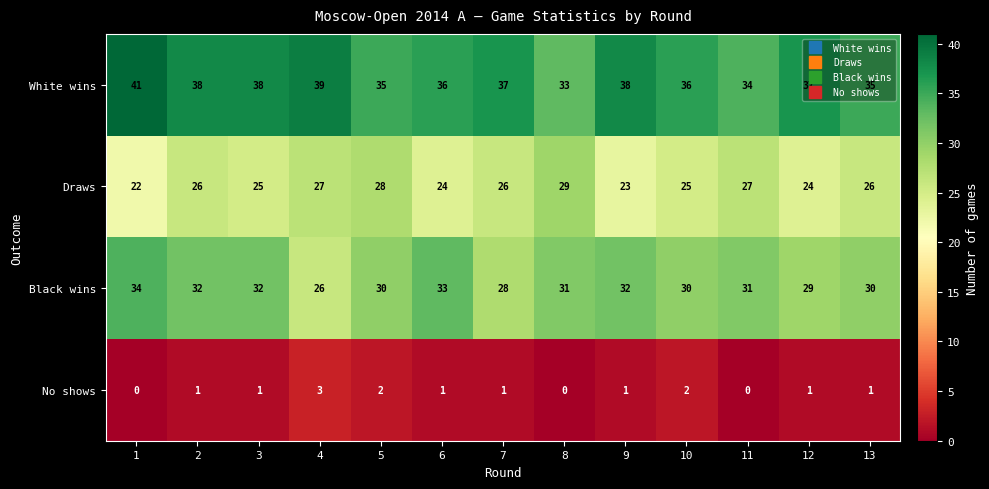

How many distinct data groups are displayed?

4